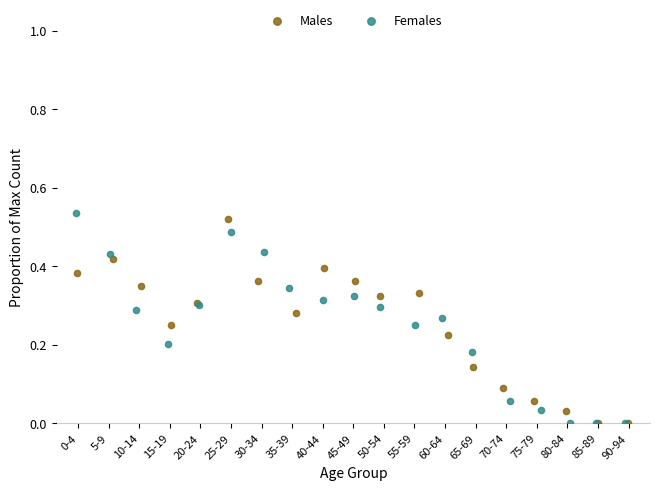

What are all the series names shown in the legend?

Males, Females